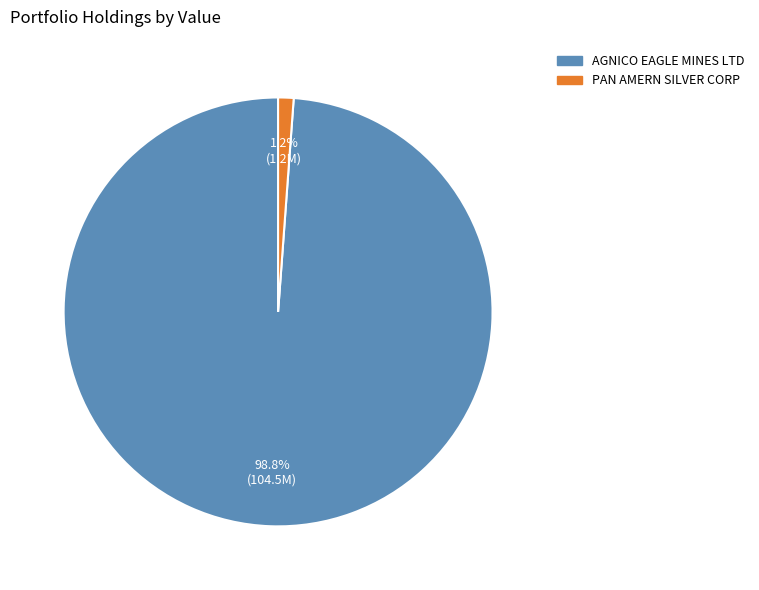

Which category has the biggest portion of the pie?

AGNICO EAGLE MINES LTD